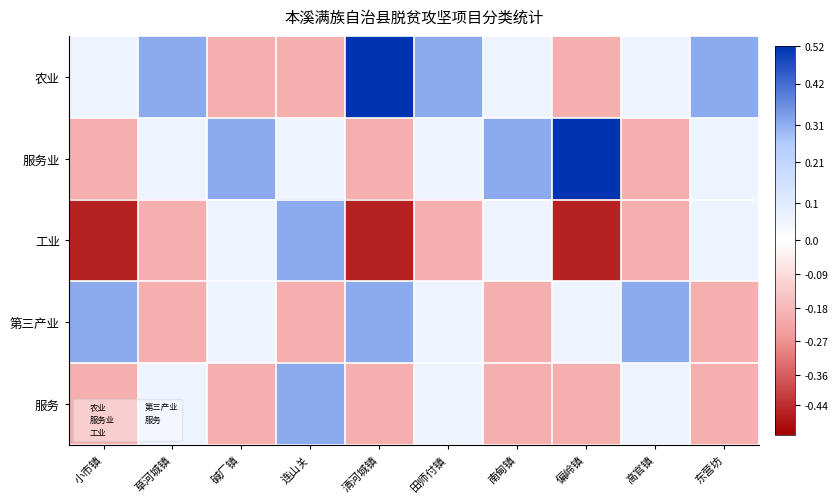

Reading left to right, list all the values displayed in this chart.

农业: 小市镇=0.1	草河城镇=0.3	碱厂镇=-0.2	连山关=-0.2	清河城镇=0.6	田师付镇=0.3	南甸镇=0.1	偏岭镇=-0.2	高官镇=0.1	东营坊=0.3
服务业: 小市镇=-0.2	草河城镇=0.1	碱厂镇=0.3	连山关=0.1	清河城镇=-0.2	田师付镇=0.1	南甸镇=0.3	偏岭镇=0.6	高官镇=-0.2	东营坊=0.1
工业: 小市镇=-0.5	草河城镇=-0.2	碱厂镇=0.1	连山关=0.3	清河城镇=-0.5	田师付镇=-0.2	南甸镇=0.1	偏岭镇=-0.5	高官镇=-0.2	东营坊=0.1
第三产业: 小市镇=0.3	草河城镇=-0.2	碱厂镇=0.1	连山关=-0.2	清河城镇=0.3	田师付镇=0.1	南甸镇=-0.2	偏岭镇=0.1	高官镇=0.3	东营坊=-0.2
服务: 小市镇=-0.2	草河城镇=0.1	碱厂镇=-0.2	连山关=0.3	清河城镇=-0.2	田师付镇=0.1	南甸镇=-0.2	偏岭镇=-0.2	高官镇=0.1	东营坊=-0.2